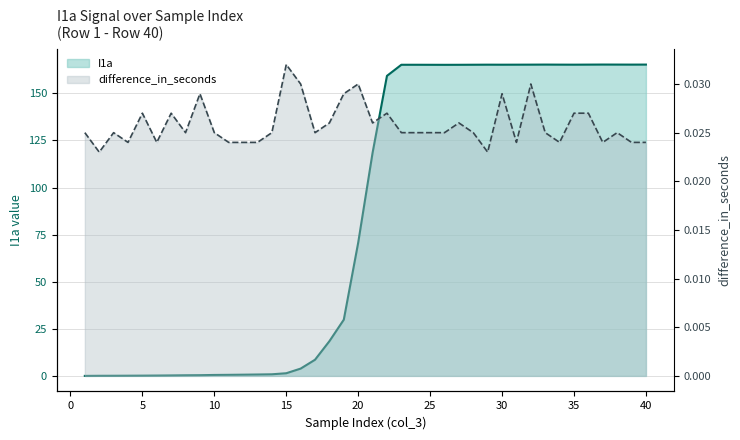

How many values in the I1a series exceed 118?

20